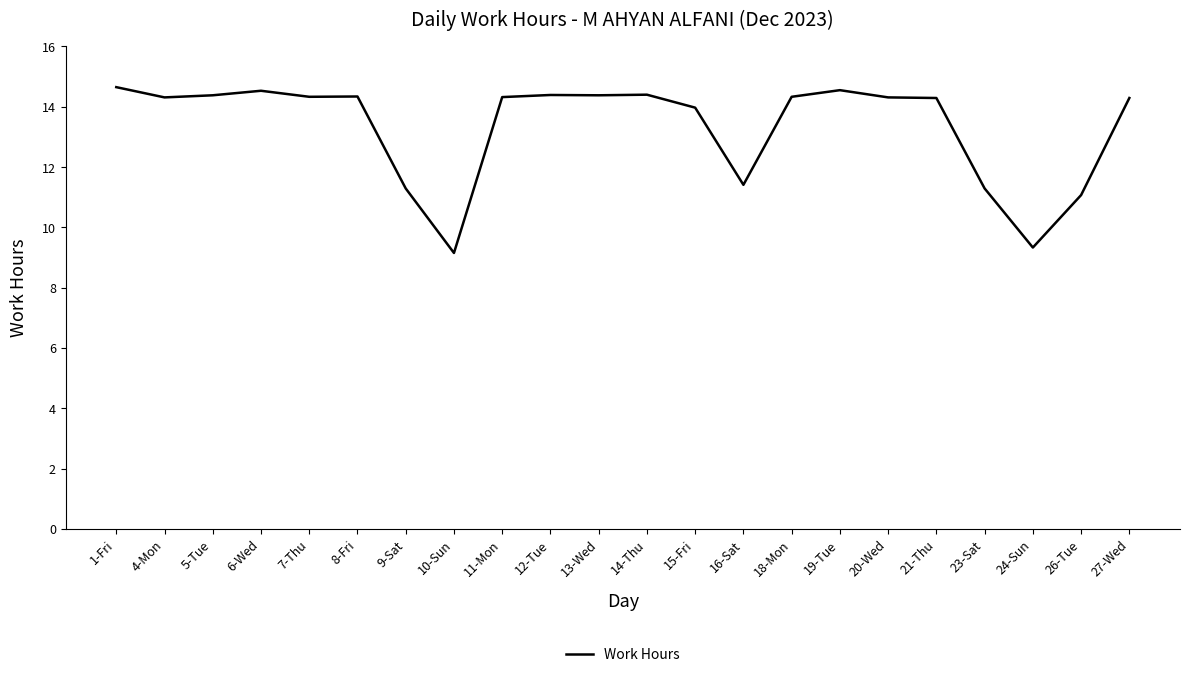

Is it true that the value at 15-Fri is 14.0?

True